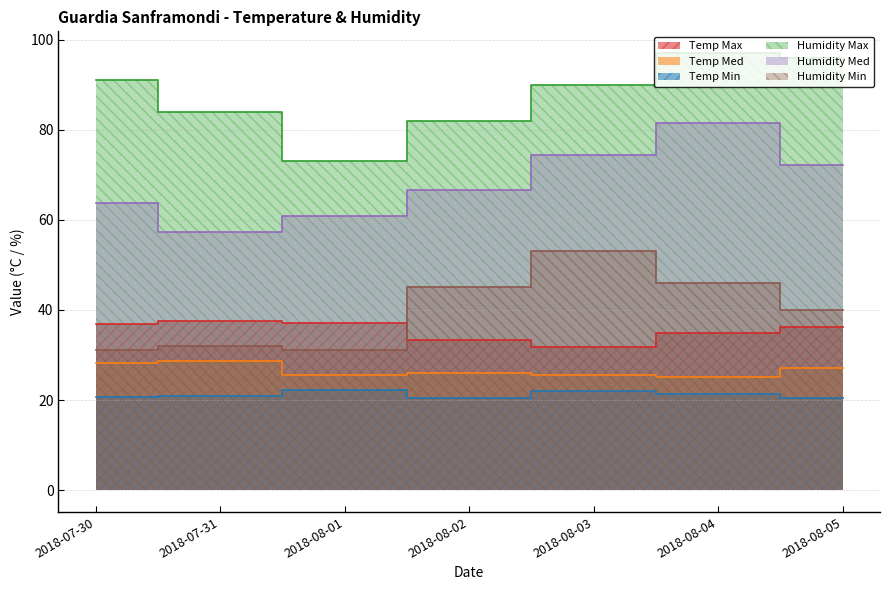

How many lines are shown in the chart?

6